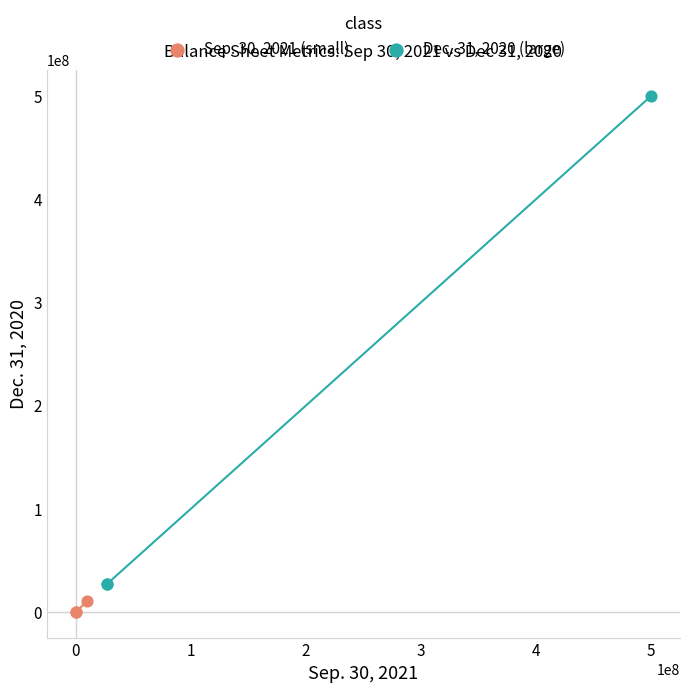

Which series has the largest Y range (max minus min)?

Dec. 31, 2020 (large)